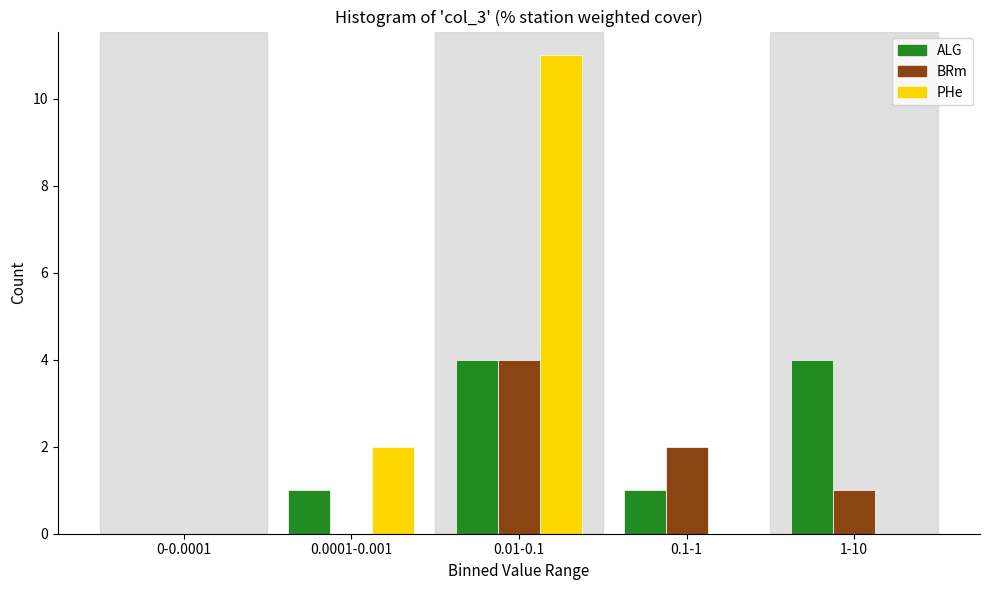

Reading right to left, extract all data points from this chart.

ALG: 1-10=4	0.1-1=1	0.01-0.1=4	0.0001-0.001=1	0-0.0001=0
BRm: 1-10=1	0.1-1=2	0.01-0.1=4	0.0001-0.001=0	0-0.0001=0
PHe: 1-10=0	0.1-1=0	0.01-0.1=11	0.0001-0.001=2	0-0.0001=0